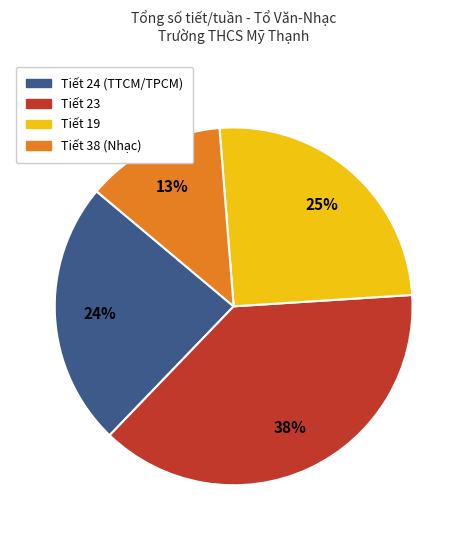

To the nearest percent, what portion does Tiết 24 (TTCM/TPCM) represent?

24%